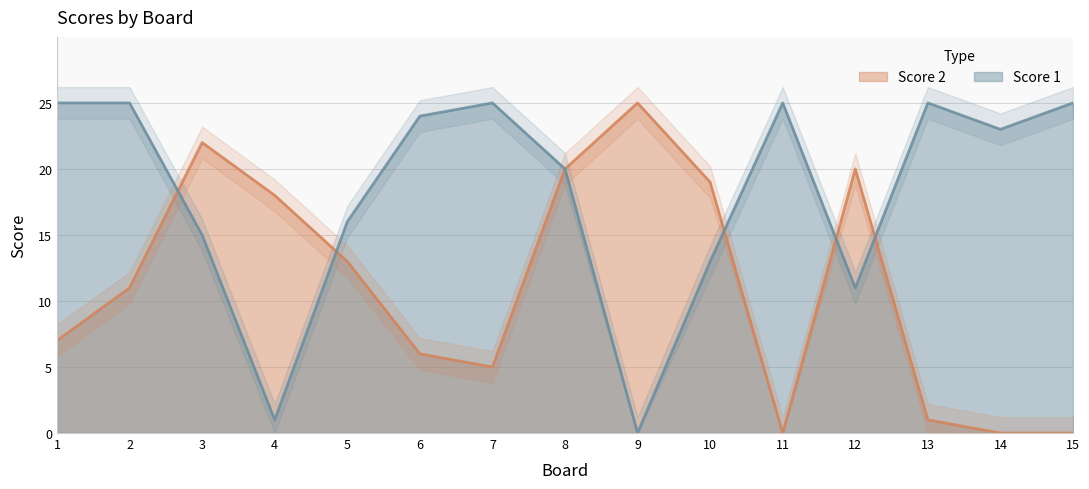

How many lines are shown in the chart?

2